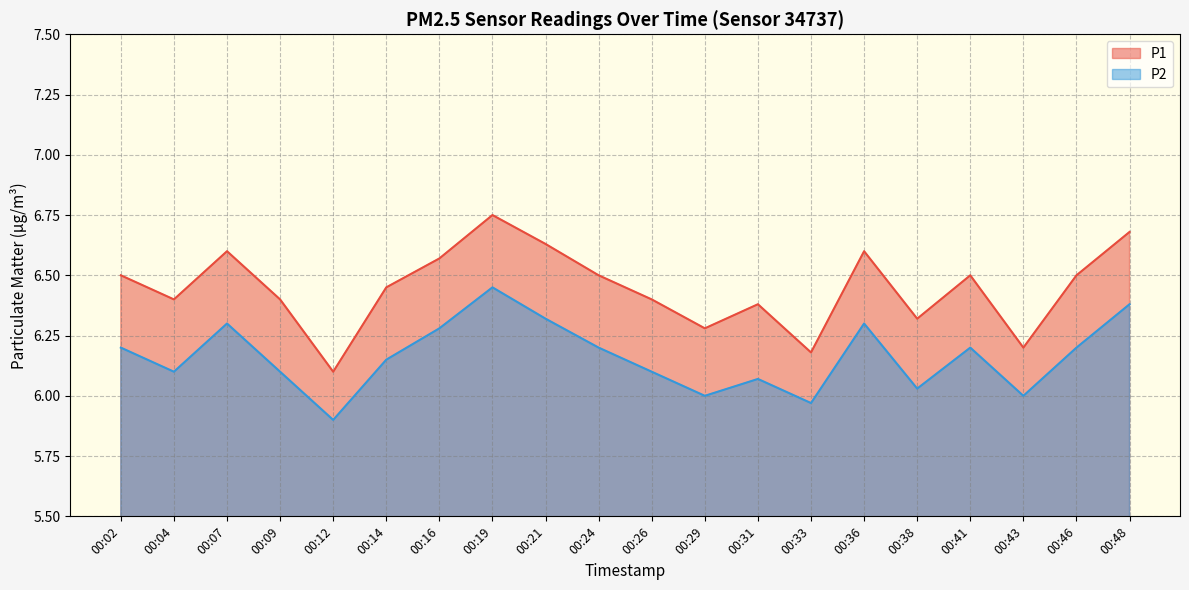

How many interior local valleys does the P1 series have?

6